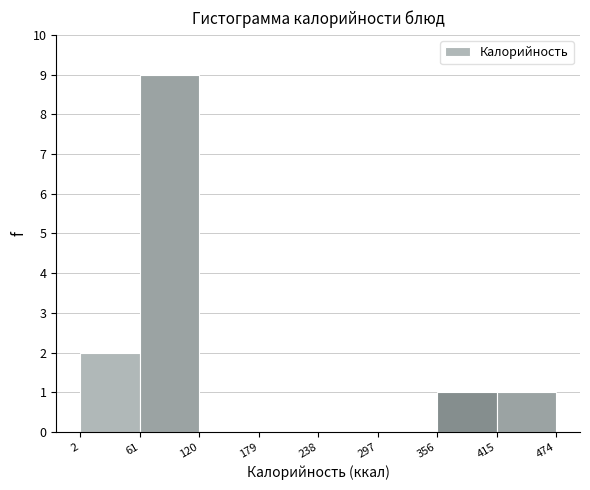

Over which range of the x-axis is the bar tallest?

61 to 120